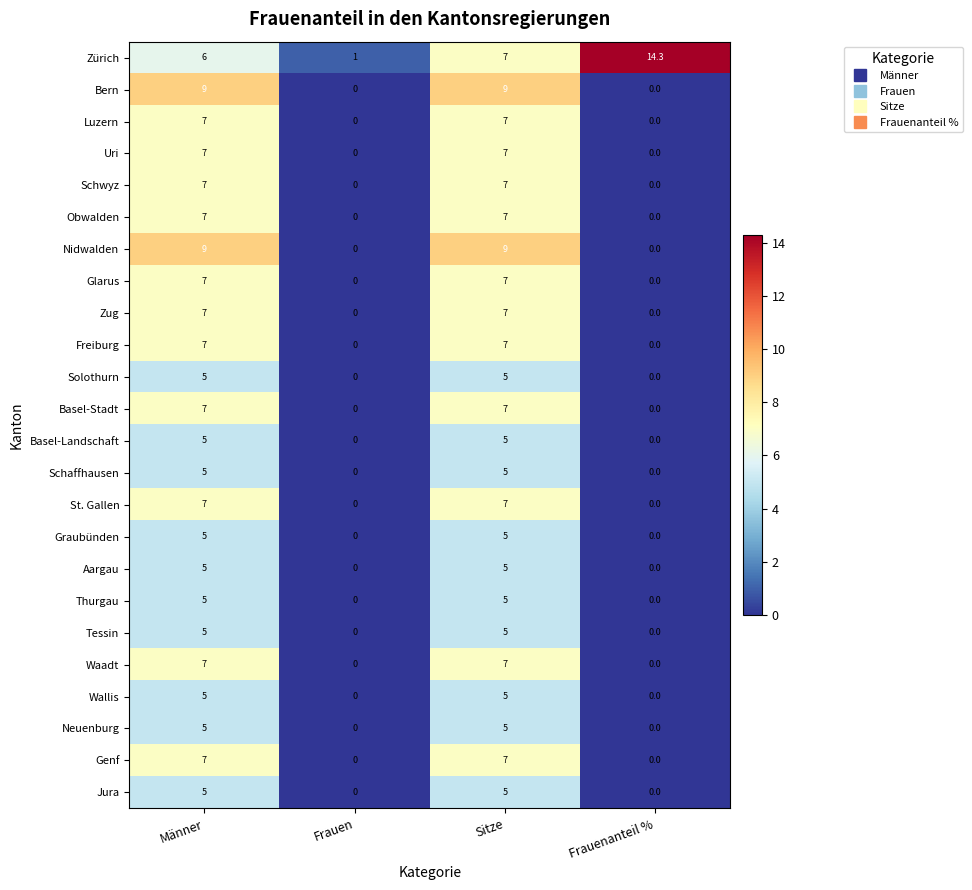

What is the spread (max minus min) of values at Frauen?

1.0